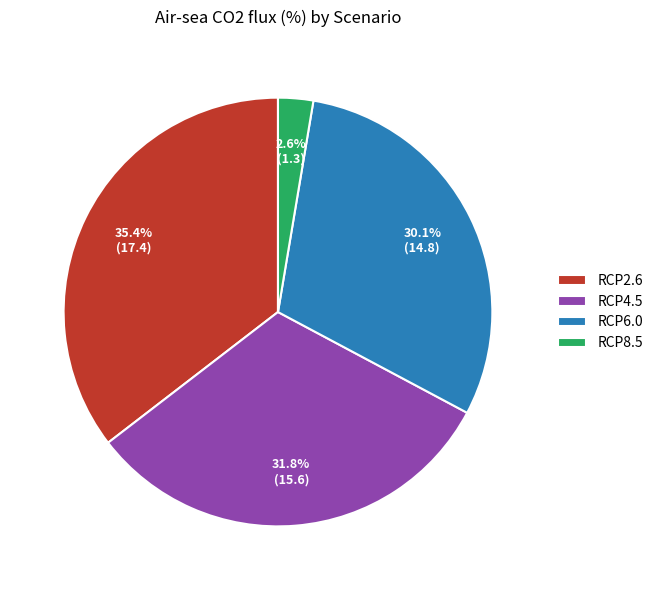

Does RCP8.5 account for over 50% of the chart?

No